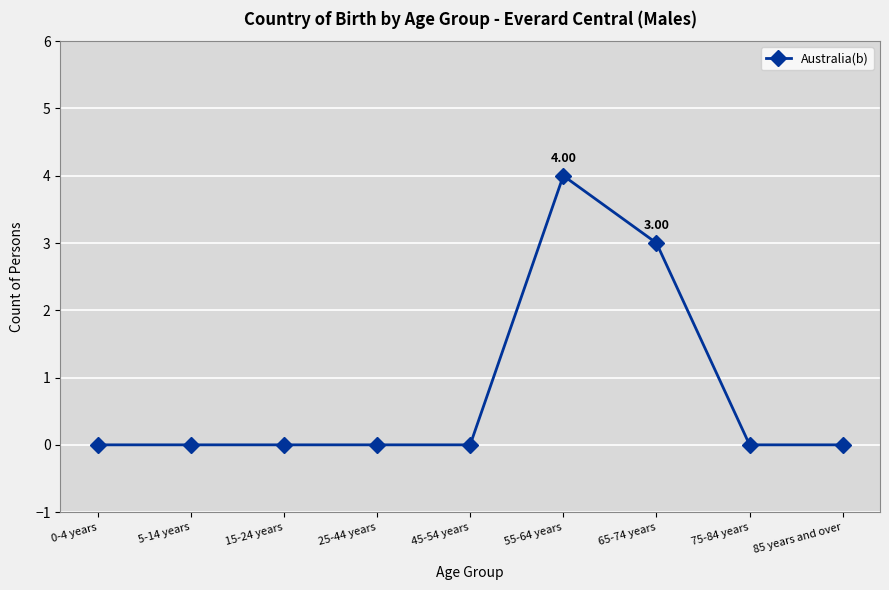

Reading left to right, extract all data points from this chart.

0	0	0	0	0	4	3	0	0